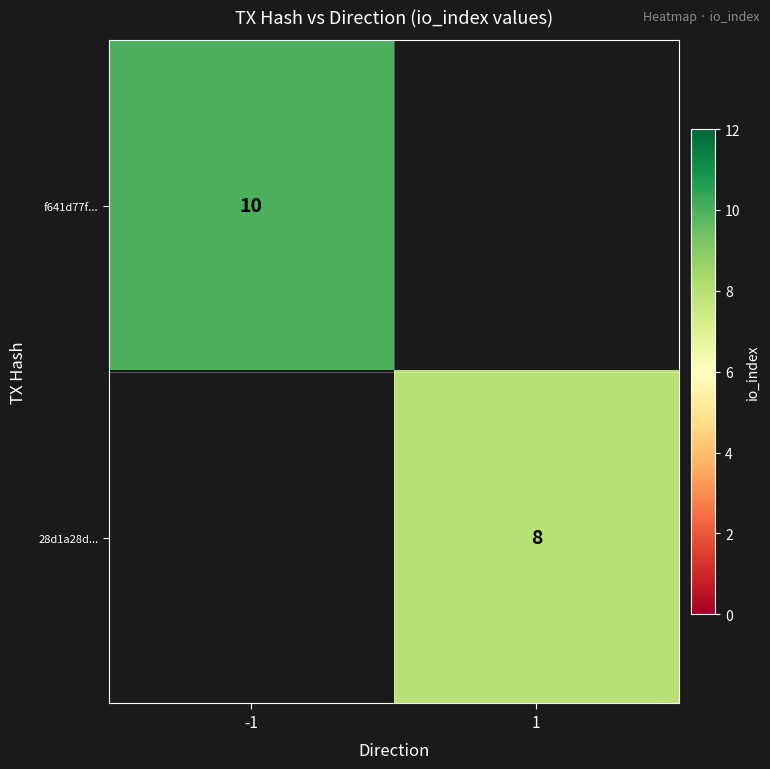

What is the greatest value displayed?

10.0